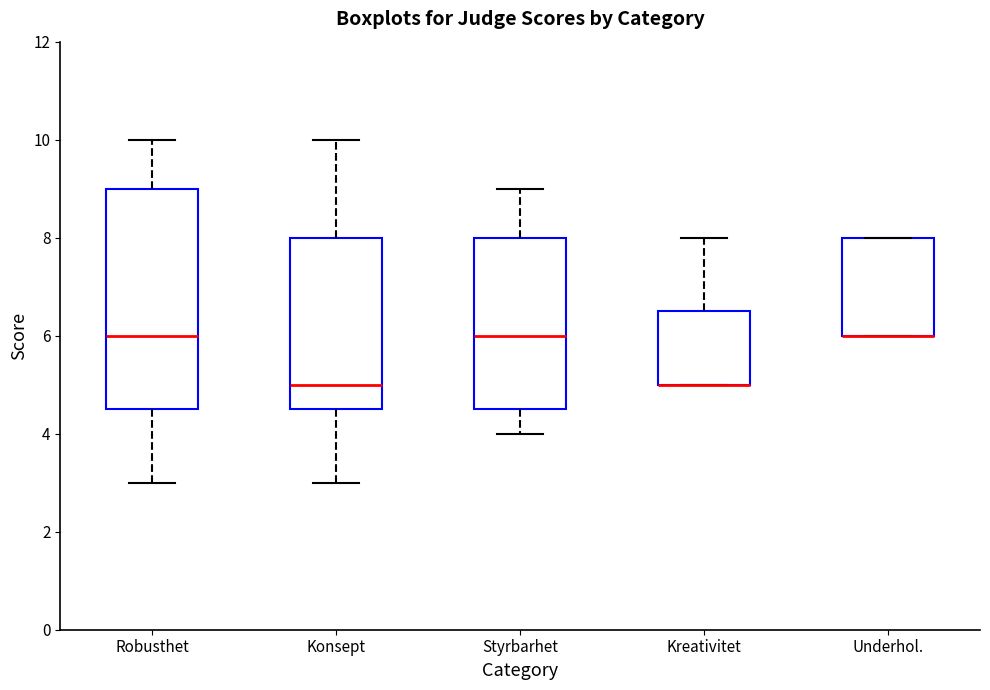

Reading left to right, transcribe this box plot: for each box, give where its median line is, the range the box spans, and where its two whiskers end, as read against the y-axis. The values are not printed on the chart, so give them approximately, as read against the axis.

Robusthet: median 6.0, box 4.6 to 9.0, whiskers 3.0 to 10.0
Konsept: median 5.0, box 4.6 to 8.0, whiskers 3.0 to 10.0
Styrbarhet: median 6.0, box 4.6 to 8.0, whiskers 4.0 to 9.0
Kreativitet: median 5.0 (drawn on the box's lower edge), box 5.0 to 6.6, whiskers 5.0 to 8.0
Underhol.: median 6.0 (drawn on the box's lower edge), box 6.0 to 8.0, whiskers 6.0 to 8.0